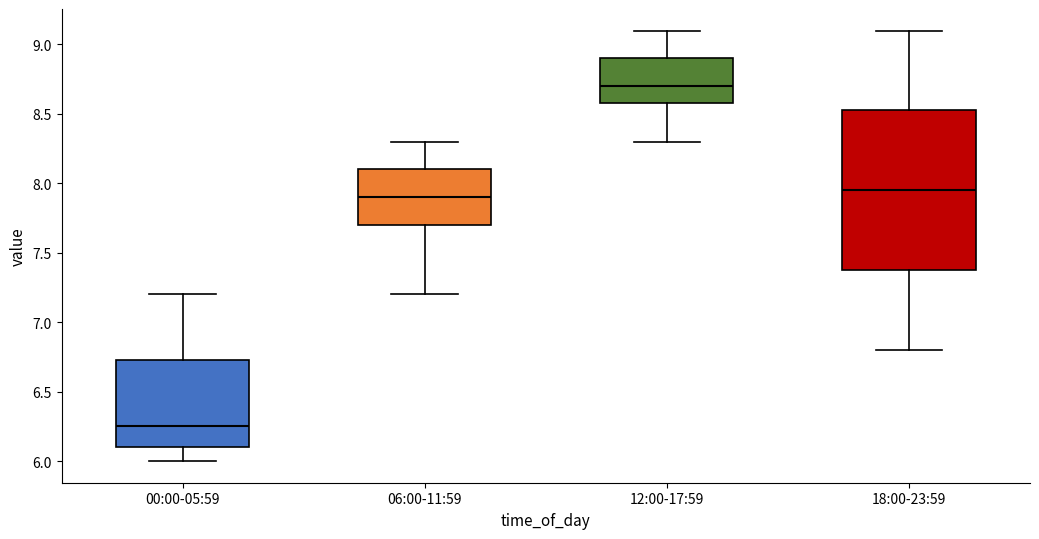

Comparing the boxes themselves (not the whiskers), which one is the tallest?

18:00-23:59